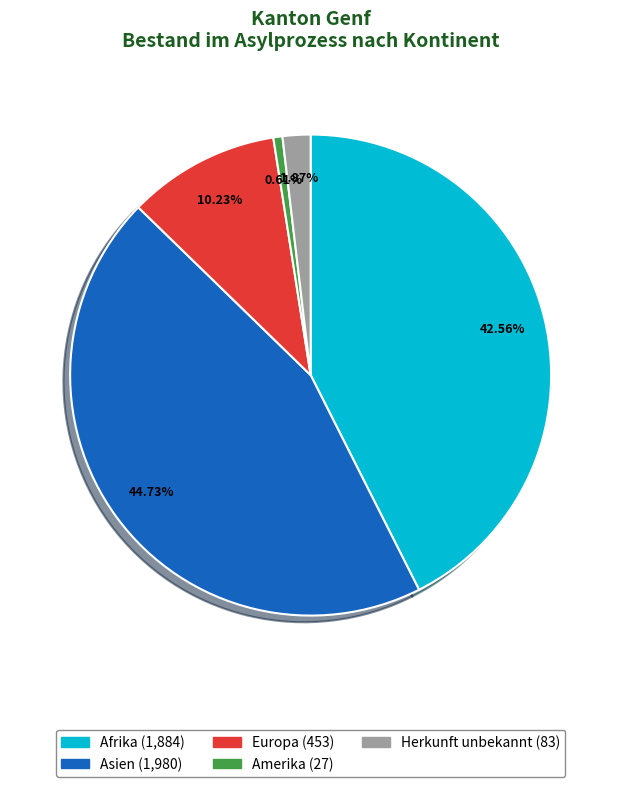

What is the total percentage of Europa and Afrika?

52.8%